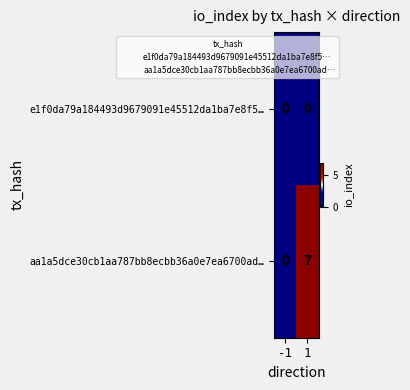

List the labels in order of aa1a5dce30cb1aa787bb8ecbb36a0e7ea6700ad… value, largest first.

1, -1